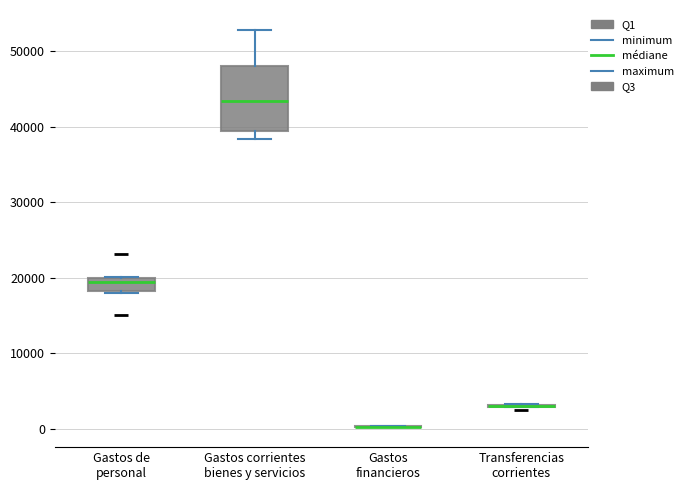

Which box is the tallest, from its lower edge to its upper edge?

Gastos corrientes bienes y servicios